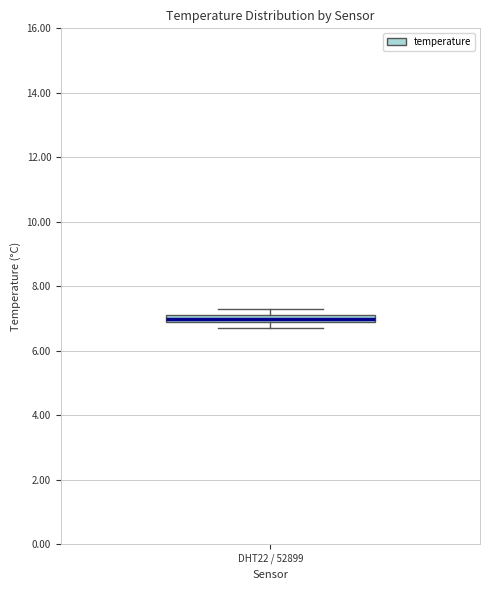

Where is the upper edge of the box for DHT22 / 52899 on the y-axis? The values are not printed on the chart, so give them approximately, as read against the axis.

7.2